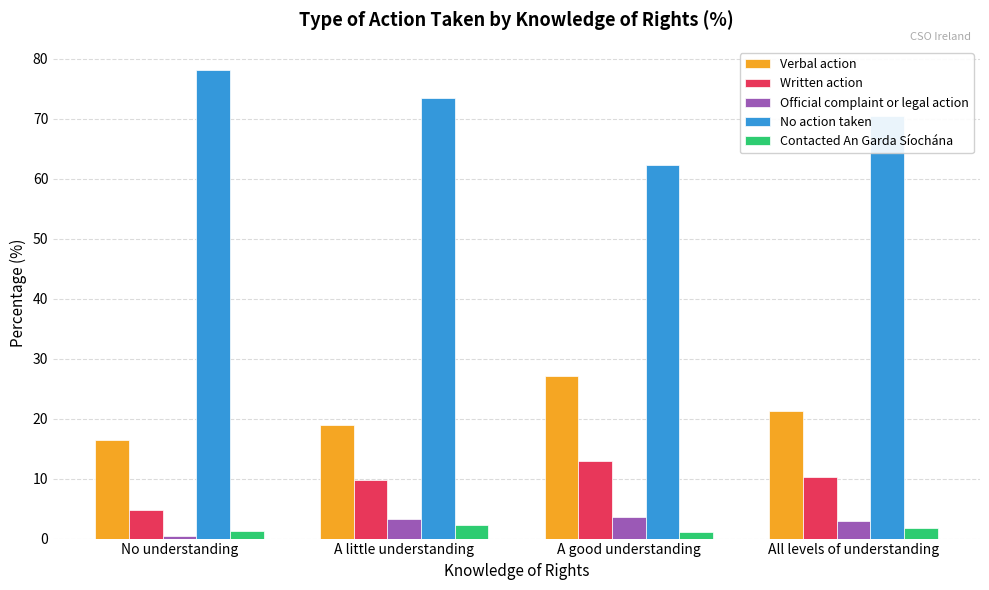

What is the sum of all No action taken values?

284.2